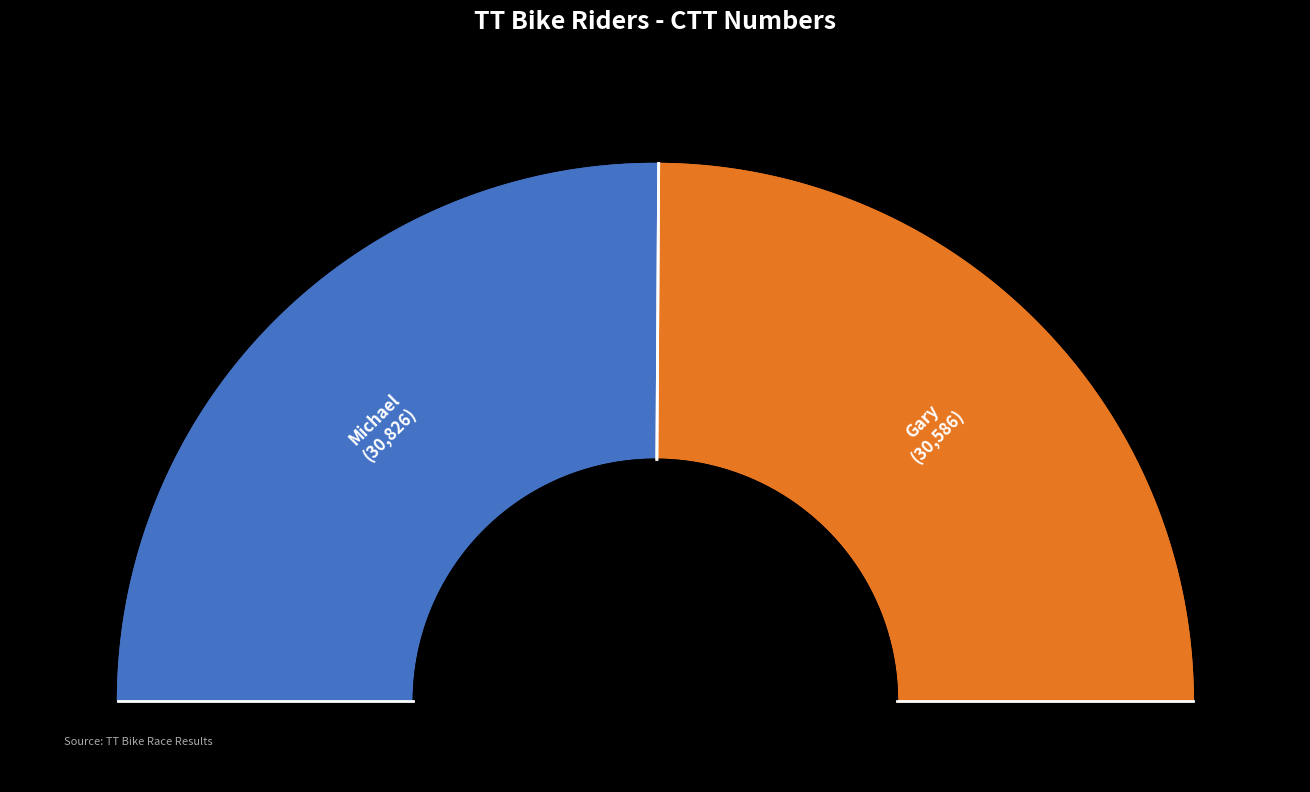

What is the smallest slice in the pie chart?

Gary